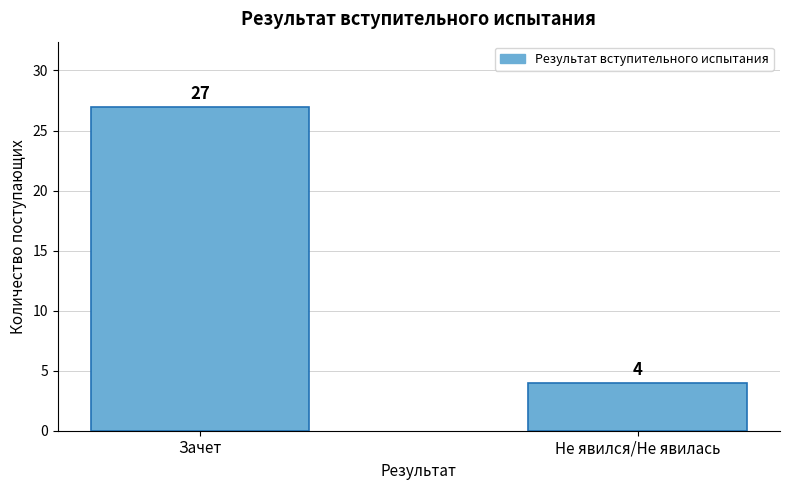

Reading left to right, what are all the values shown in this chart?

Зачет=27	Не явился/Не явилась=4